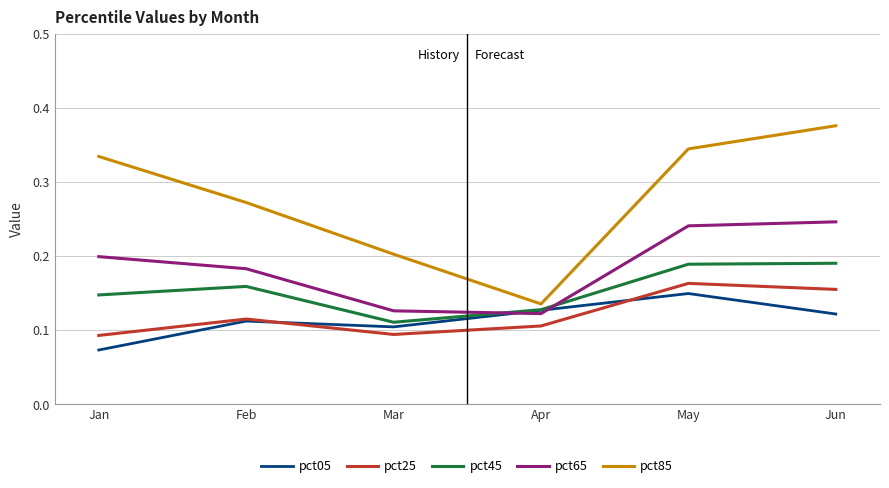

What is the sum of all pct25 values?

0.7